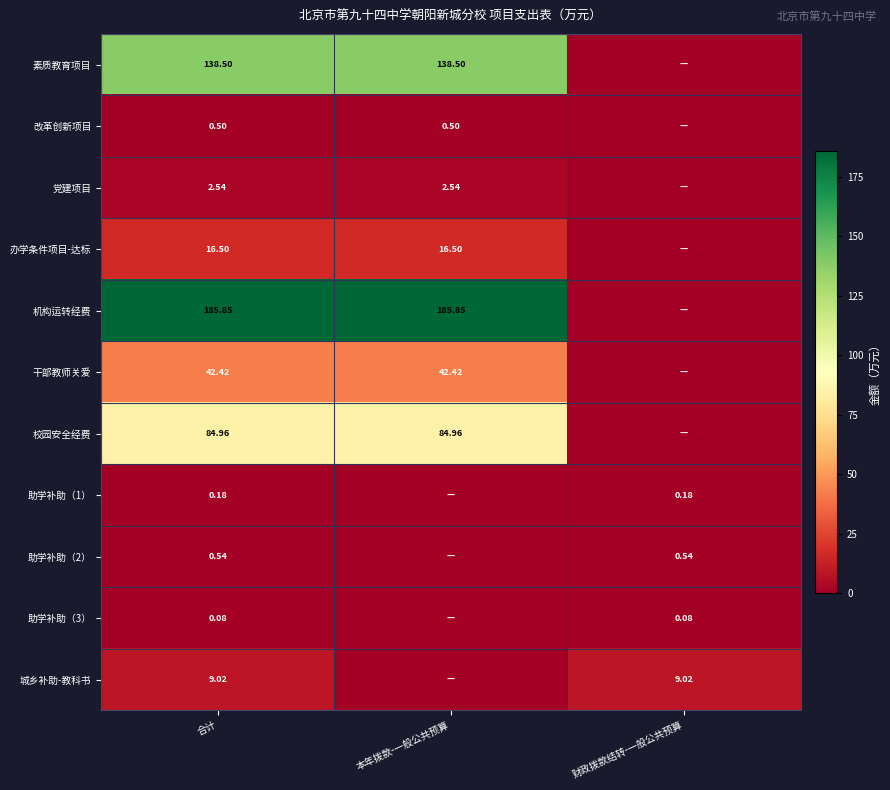

Between 本年拨款-一般公共预算 and 合计, which is larger?

本年拨款-一般公共预算